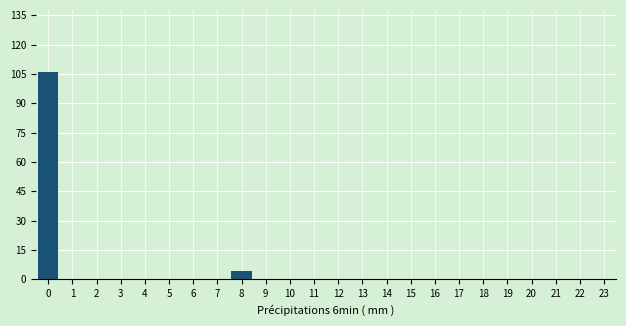

Reading left to right, transcribe all the data shown in this chart.

0=106	1=0	2=0	3=0	4=0	5=0	6=0	7=0	8=4	9=0	10=0	11=0	12=0	13=0	14=0	15=0	16=0	17=0	18=0	19=0	20=0	21=0	22=0	23=0